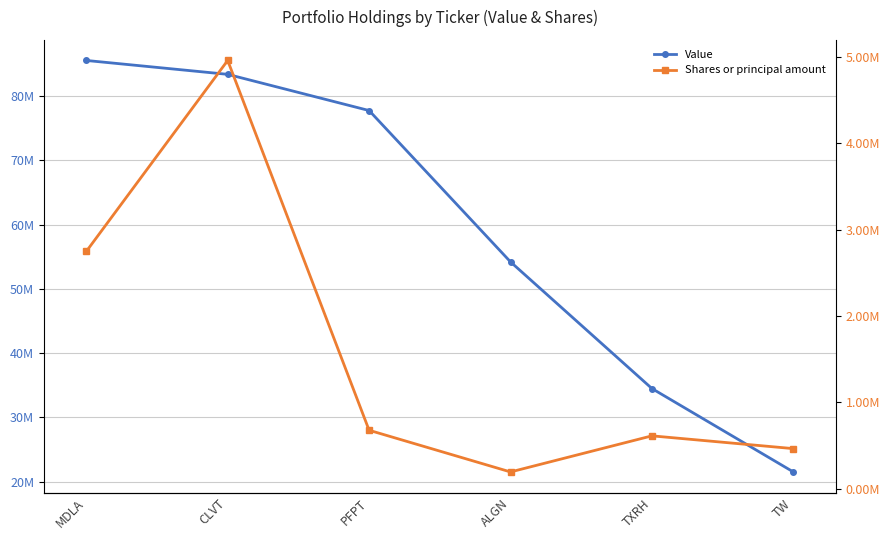

What is the value of the Value point at the 3rd from the left?

77735000